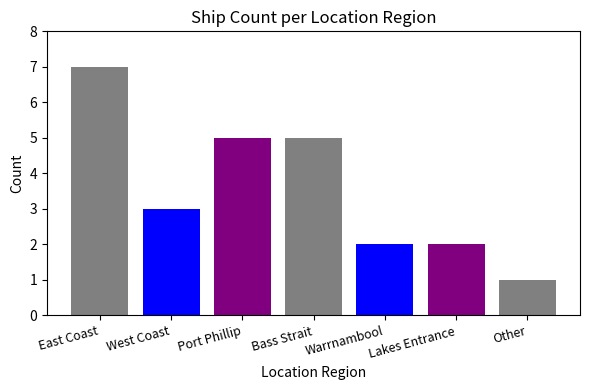

What is the smallest value displayed?

1